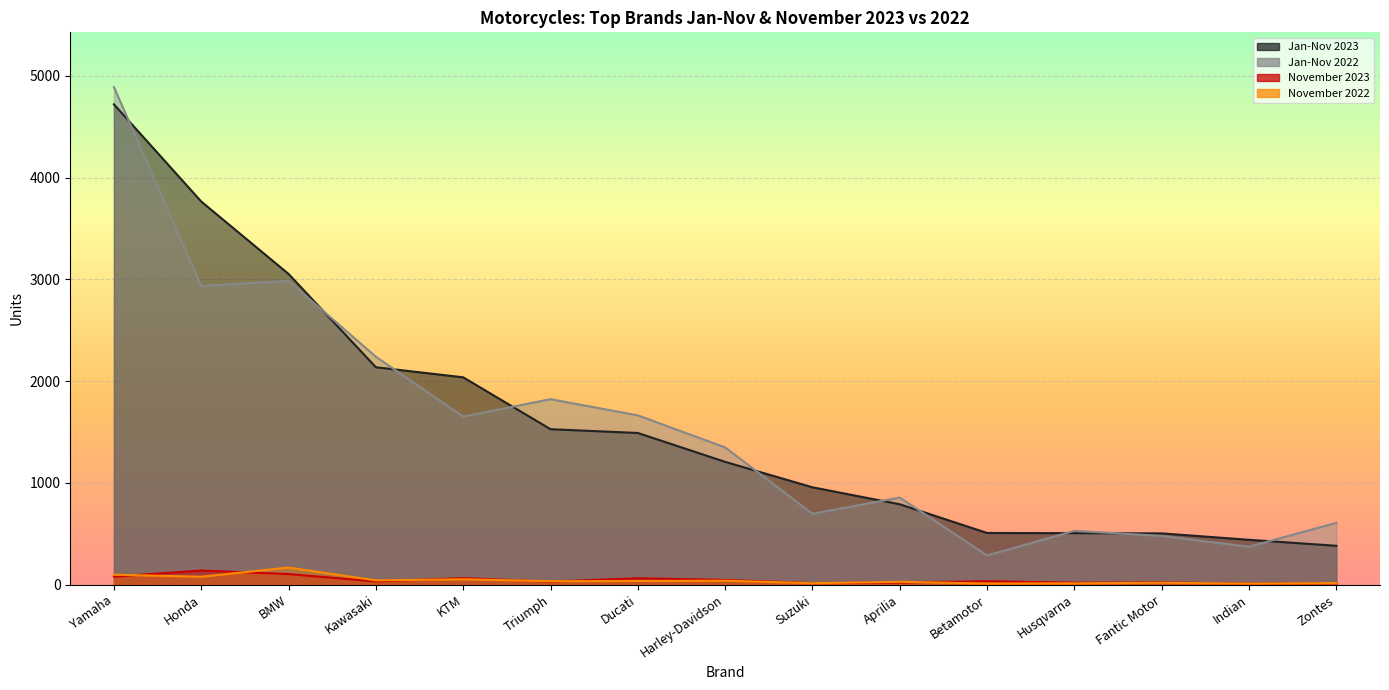

The value of November 2023 at BMW is 104. True or false?

True